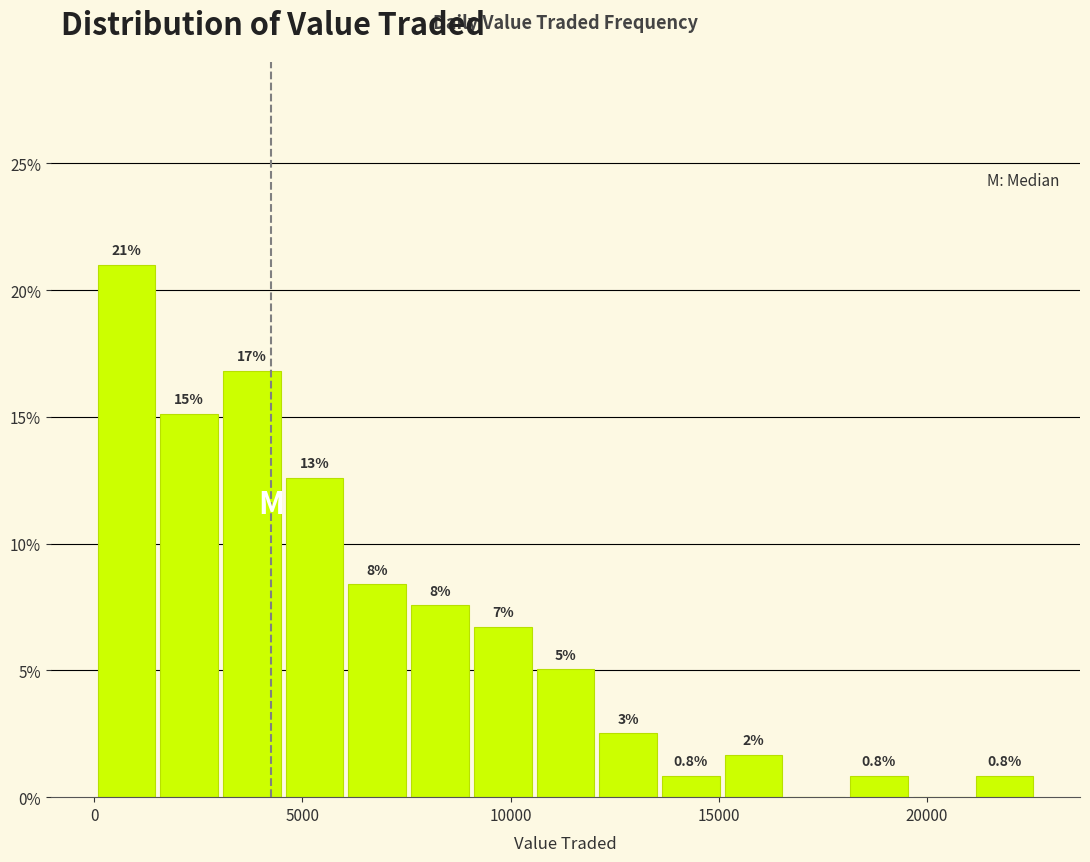

Around what value on the x-axis is the tallest bar? Give the approximate position of its centre, as read against the axis.

1000